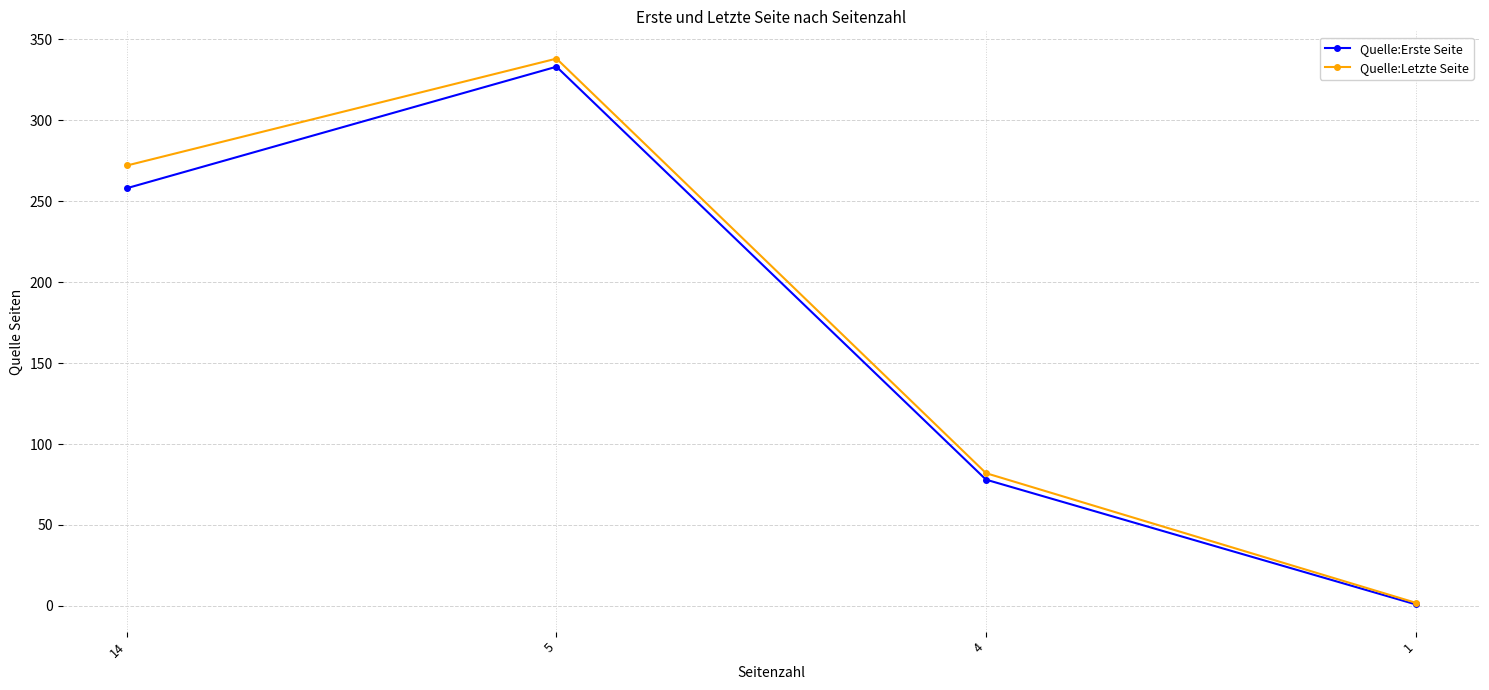

What are all the series names shown in the legend?

Quelle:Erste Seite, Quelle:Letzte Seite